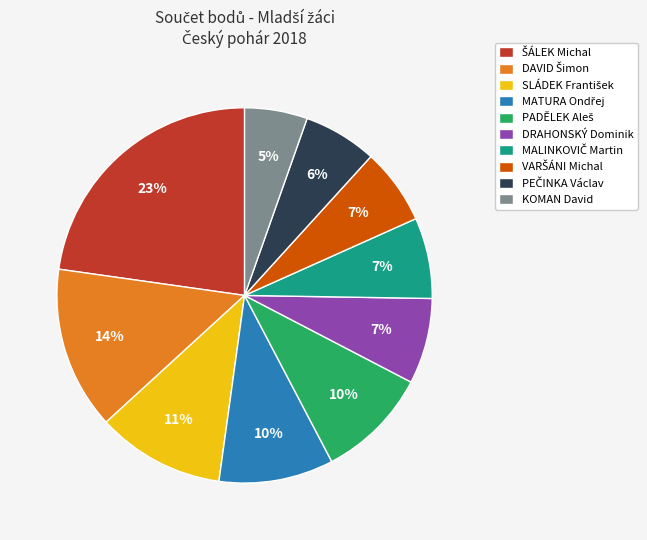

Which category has the smallest portion of the pie?

KOMAN David